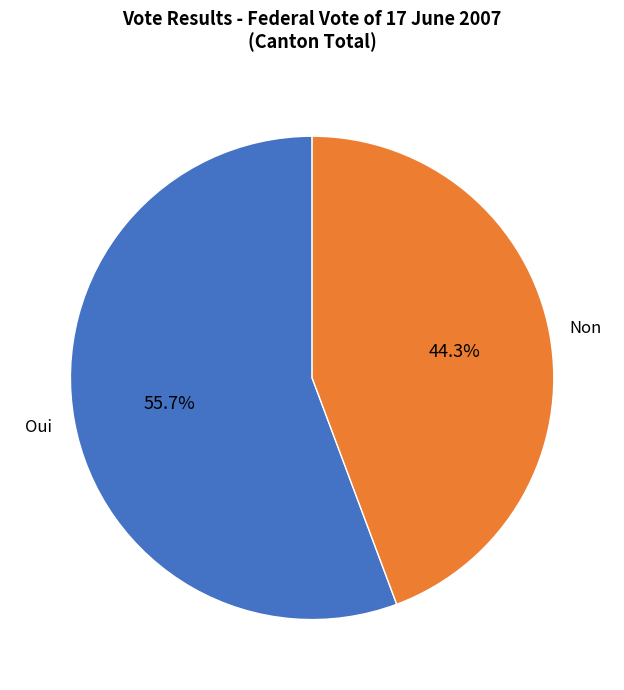

Is there any slice that represents more than half of the pie?

Yes